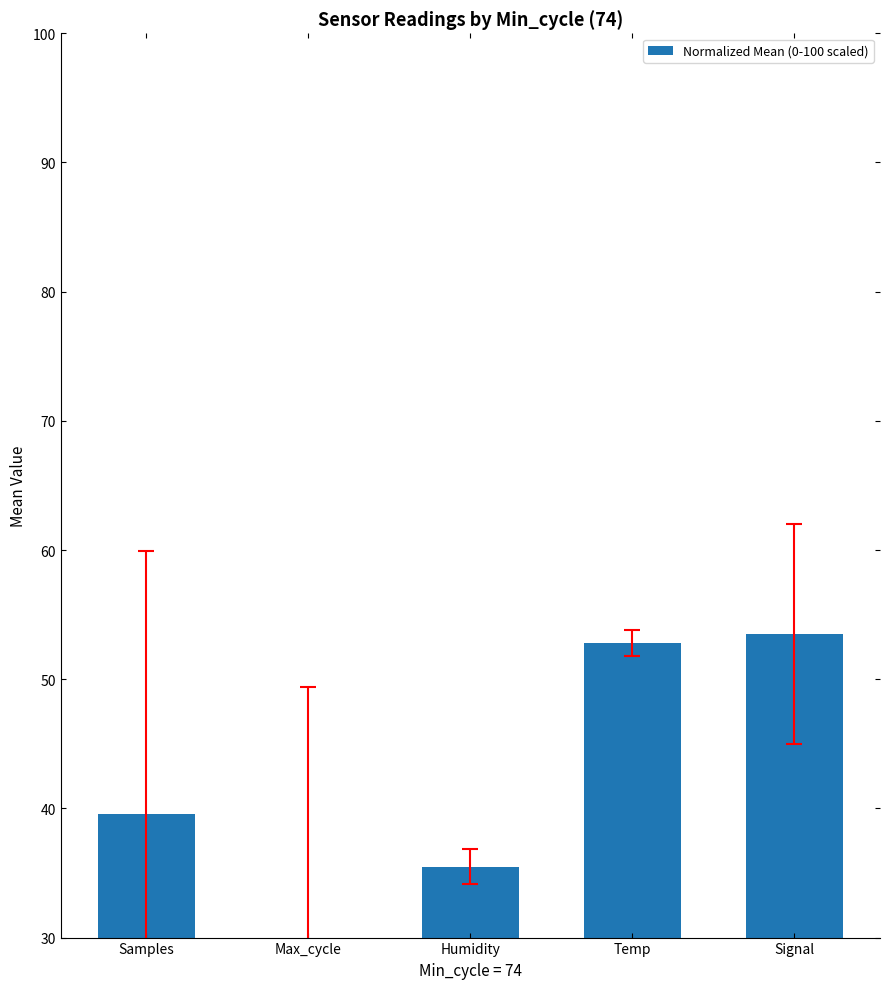

Rank the categories by value from lowest to highest.

Max_cycle, Humidity, Samples, Temp, Signal